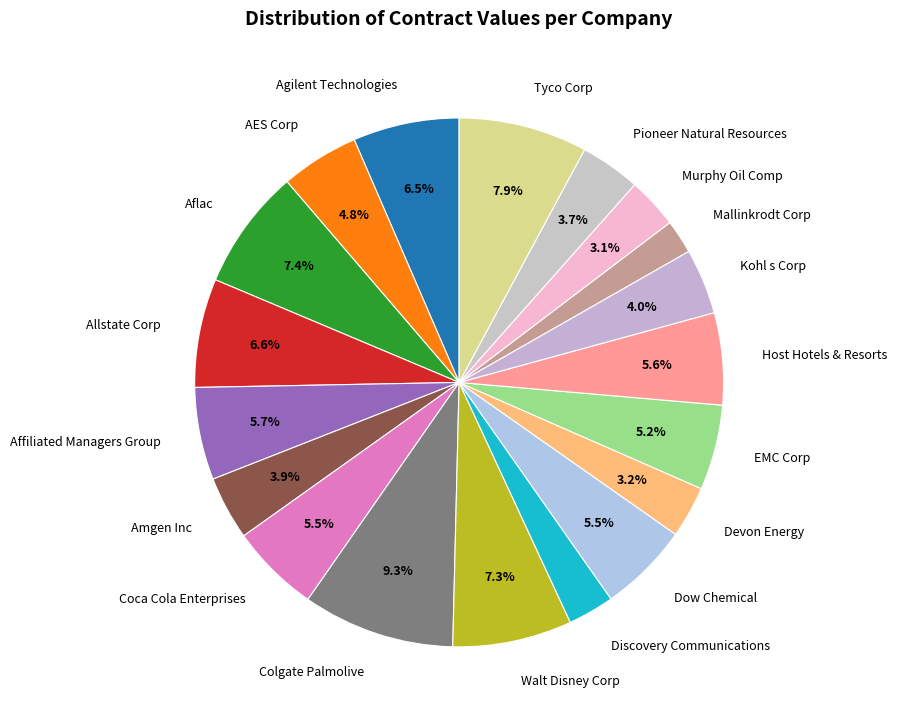

Is there a majority slice in this chart?

No